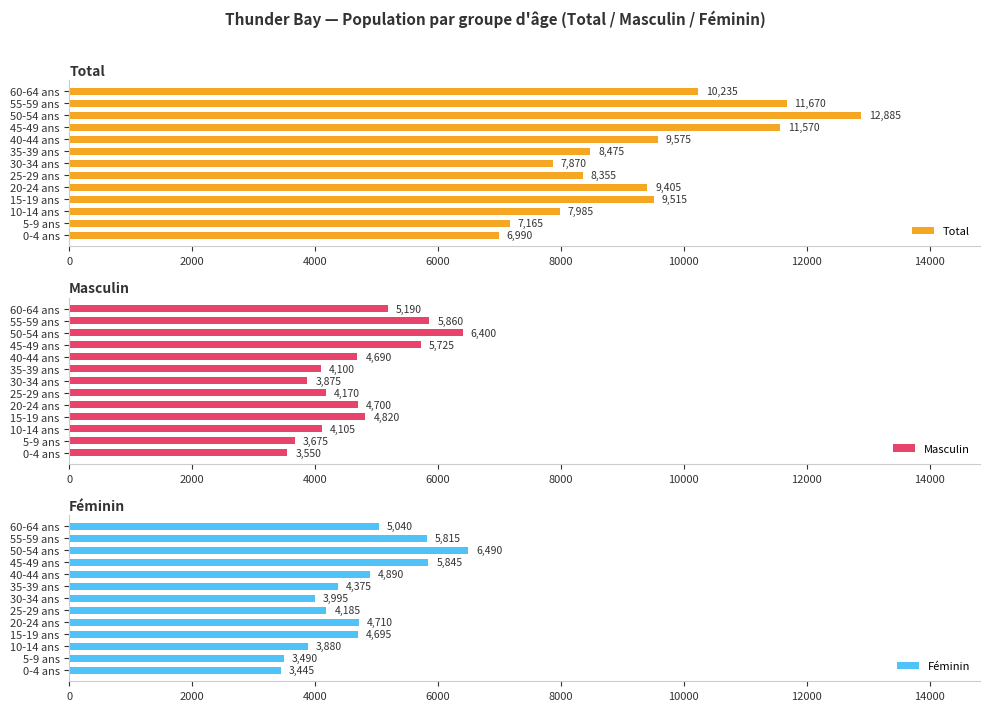

List the labels in order of Total value, largest first.

50-54 ans, 55-59 ans, 45-49 ans, 60-64 ans, 40-44 ans, 15-19 ans, 20-24 ans, 35-39 ans, 25-29 ans, 10-14 ans, 30-34 ans, 5-9 ans, 0-4 ans